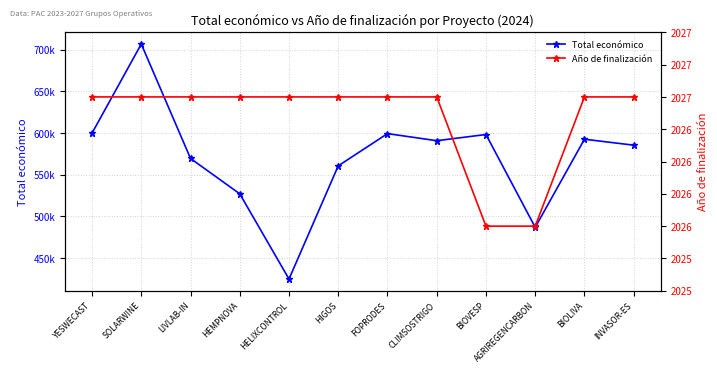

True or false: Total económico and Año de finalización intersect in this chart.

False